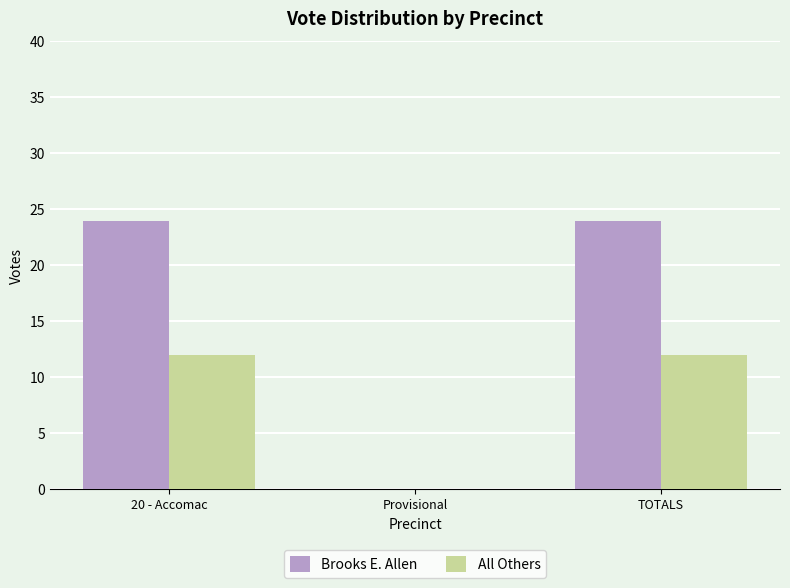

What is the approximate value of All Others at TOTALS?

12